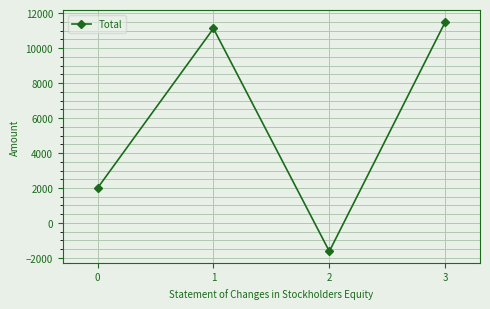

True or false: the data shows -1621 at 2.

True